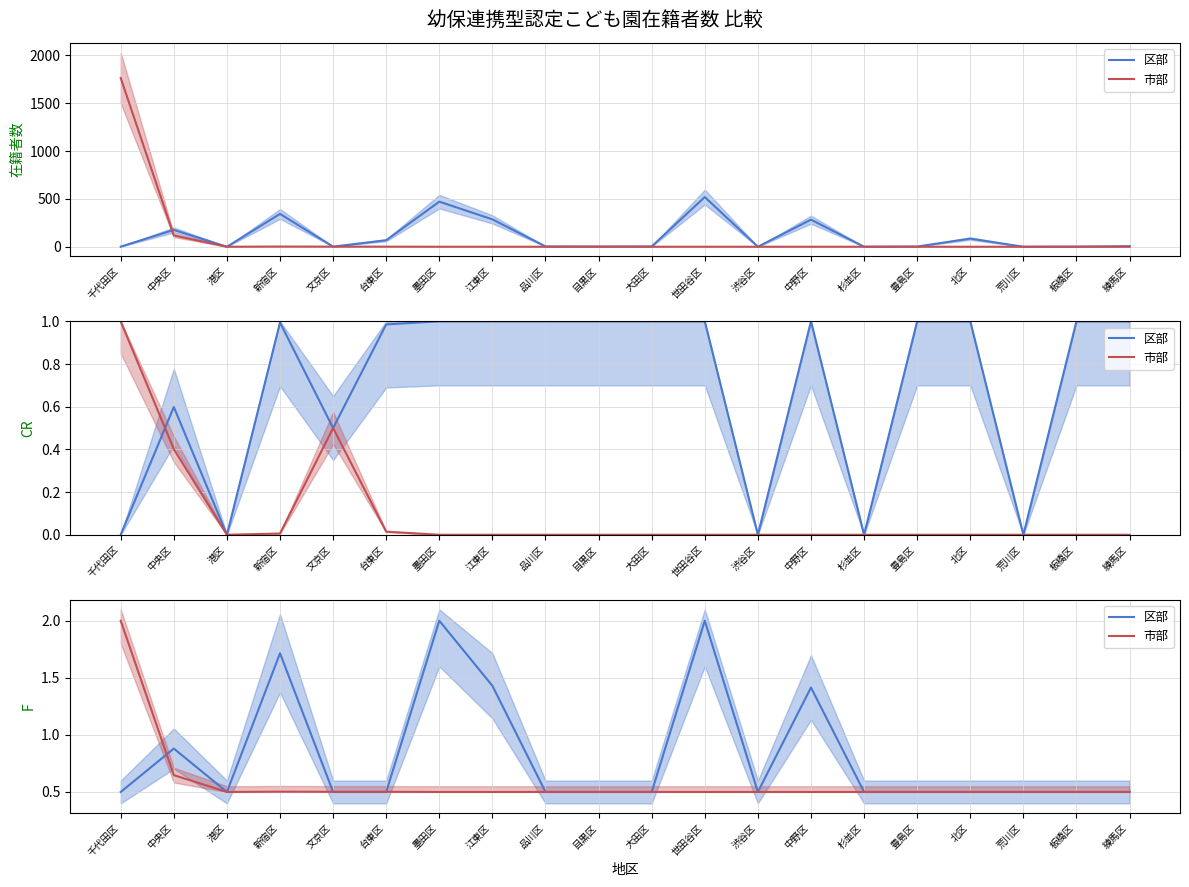

At which category does 市部 reach its first local peak?

新宿区